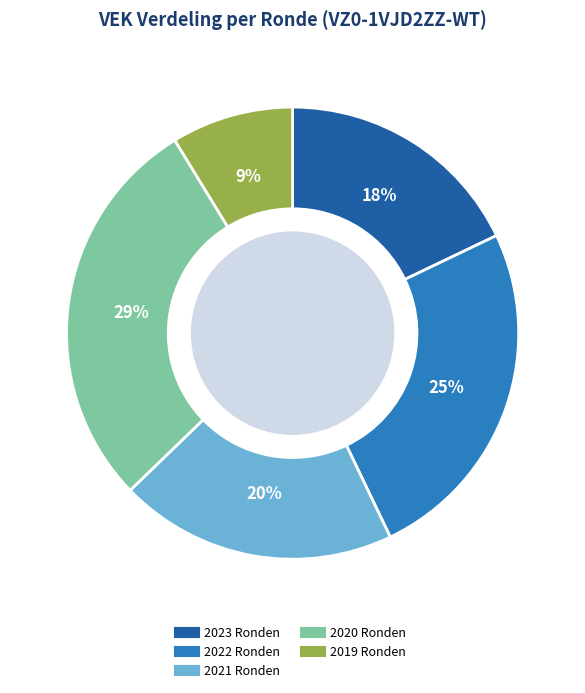

To the nearest percent, what is the difference between the largest and smallest slice percentages?

20%